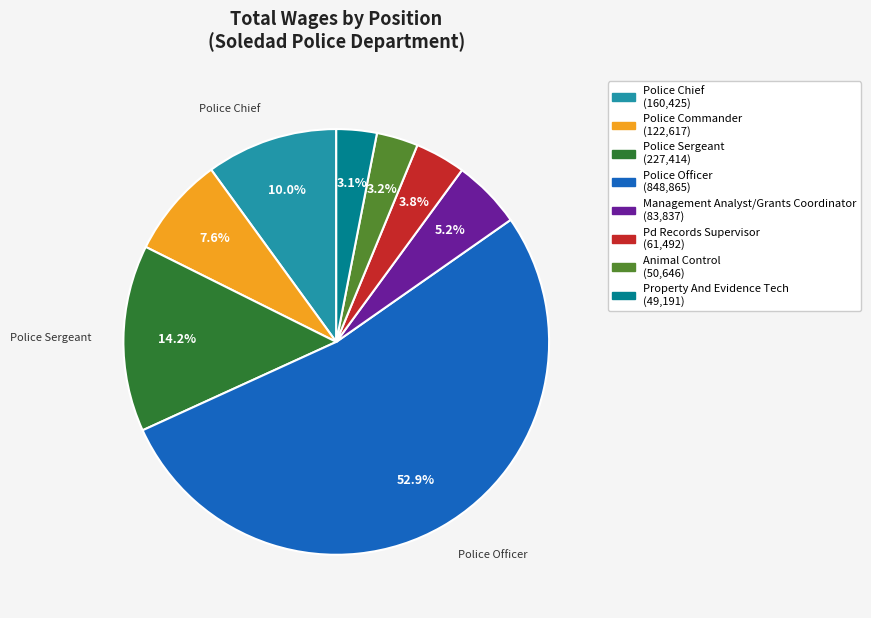

Which category has the biggest portion of the pie?

Police Officer